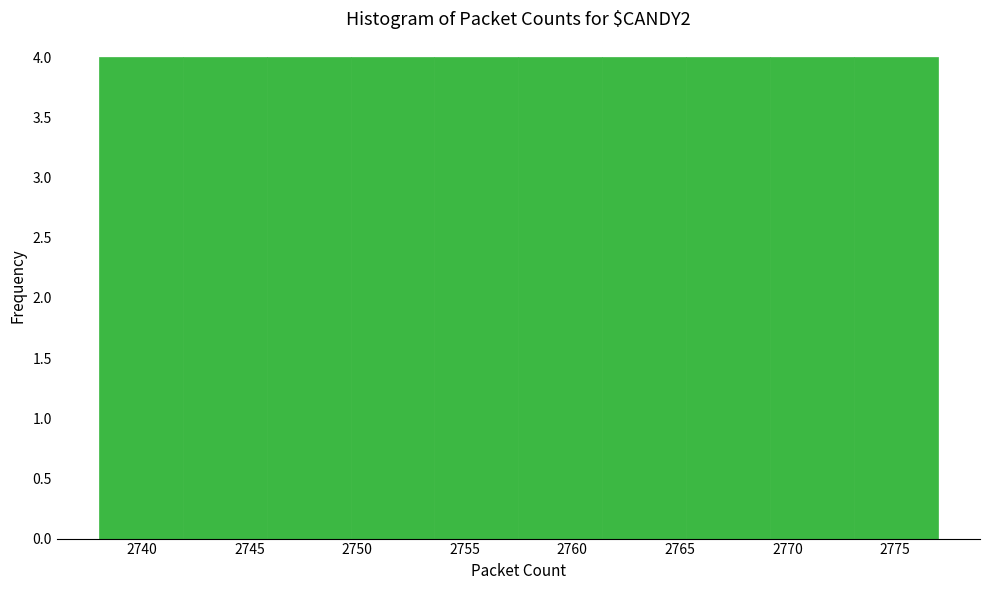

Reading left to right, transcribe this chart: for each bar, give the range it covers on the x-axis and its height. Neither the bar edges nor the heights are printed on the chart, so give them approximately, as read against the axes.

2738.0 to 2741.9: 4
2741.9 to 2745.8: 4
2745.8 to 2749.7: 4
2749.7 to 2753.6: 4
2753.6 to 2757.5: 4
2757.5 to 2761.4: 4
2761.4 to 2765.3: 4
2765.3 to 2769.2: 4
2769.2 to 2773.1: 4
2773.1 to 2777.0: 4